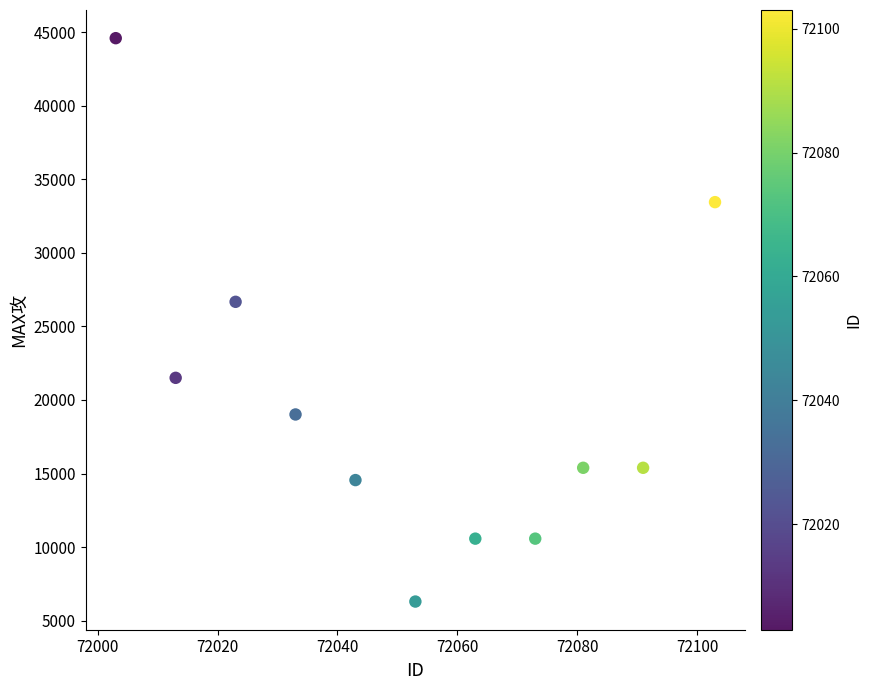

What Y value in the scatter plot is closest to 25449?

26676